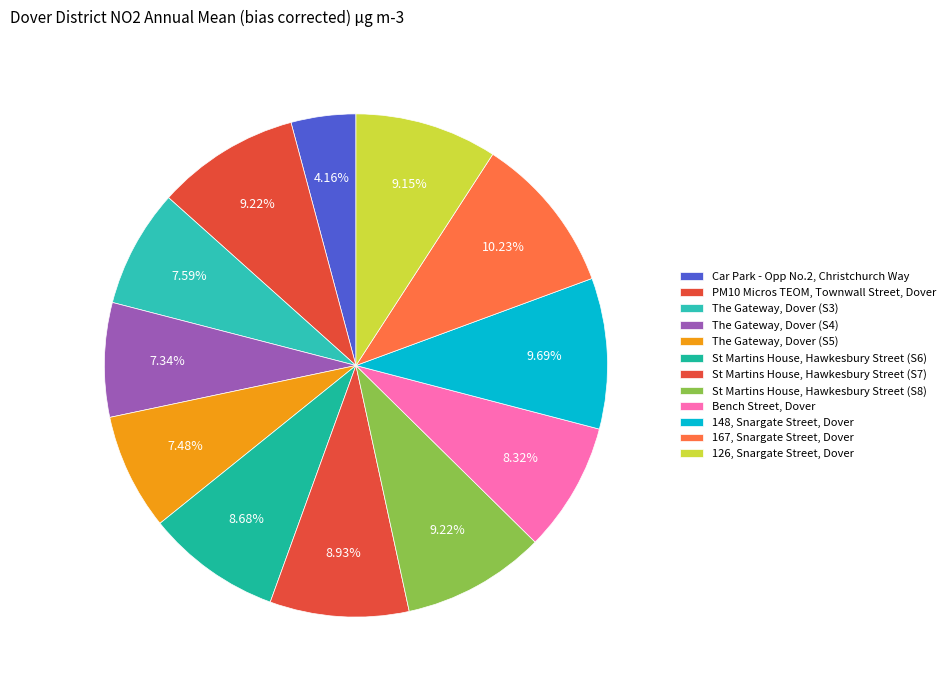

How many slices are in this pie chart?

12